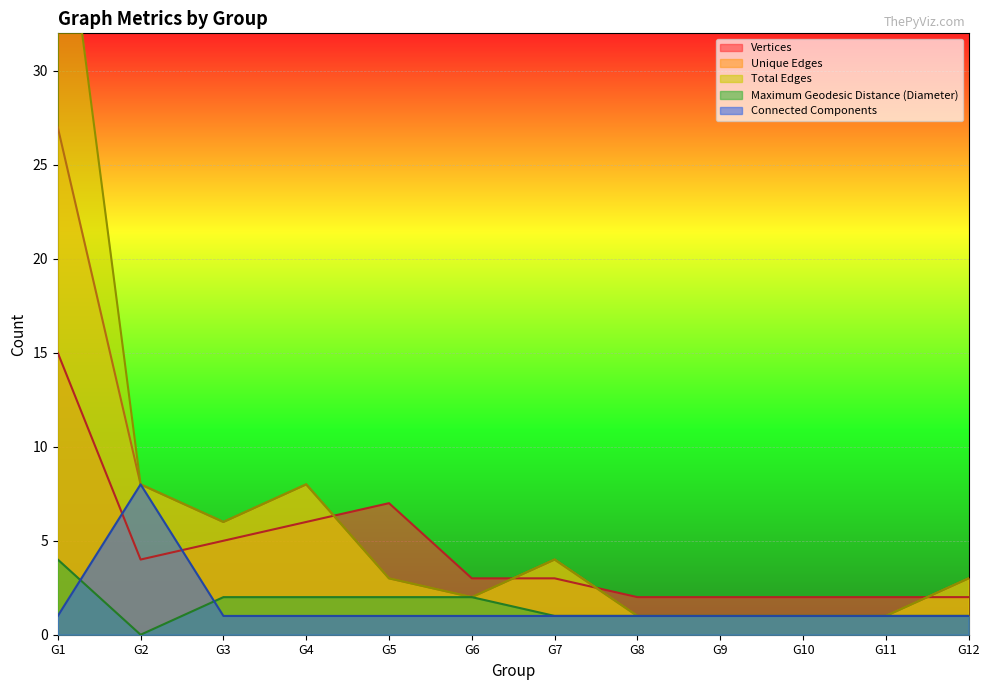

At which category does the chart reach its peak across all series?

G1